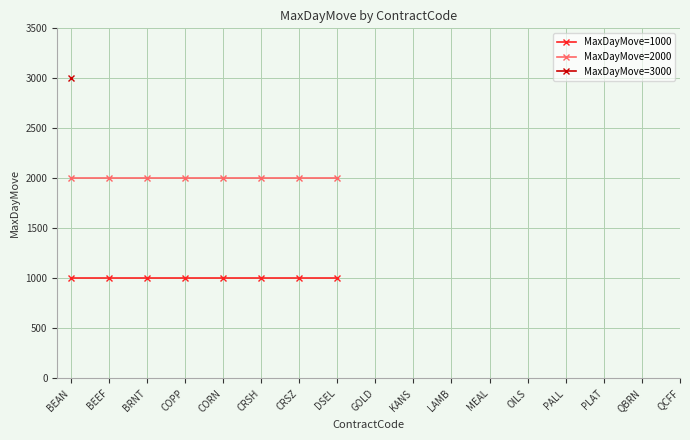

What is the approximate value of MaxDayMove=2000 at BRNT?

2000